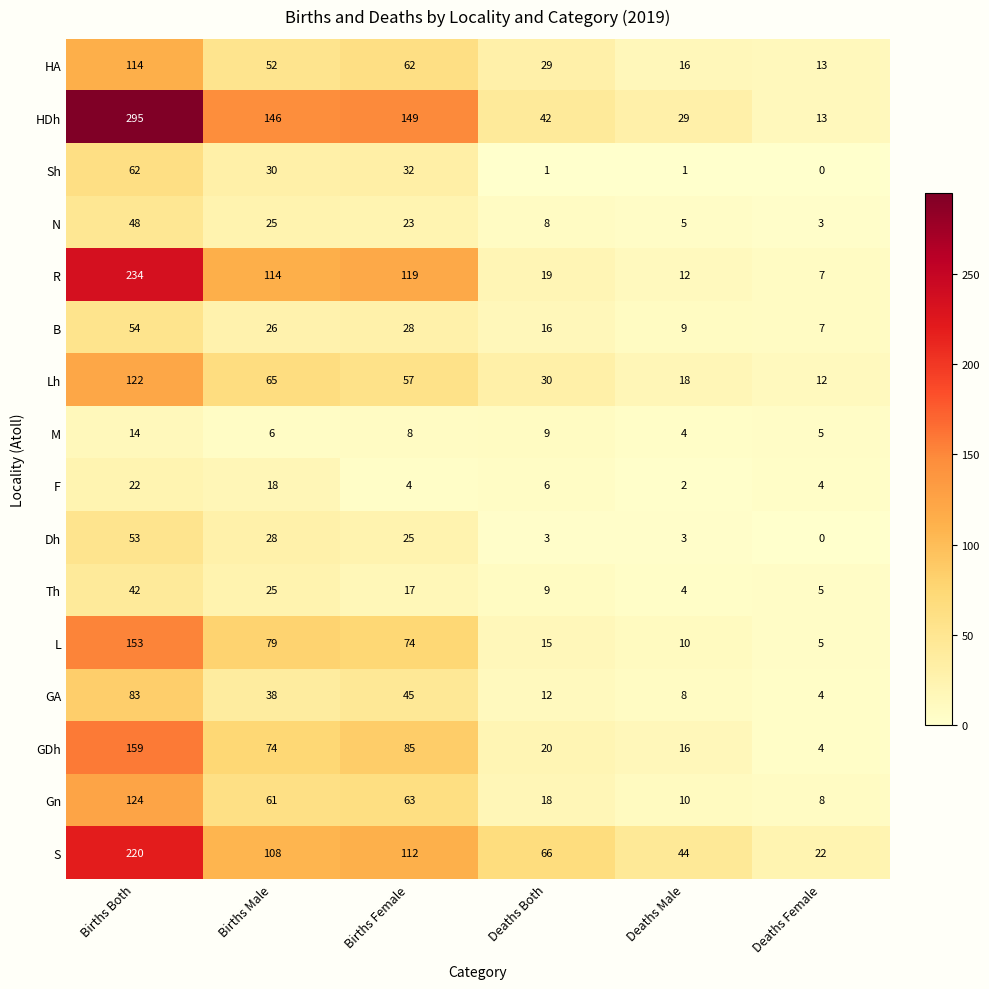

Which category has the lowest value across all series?

Deaths Female